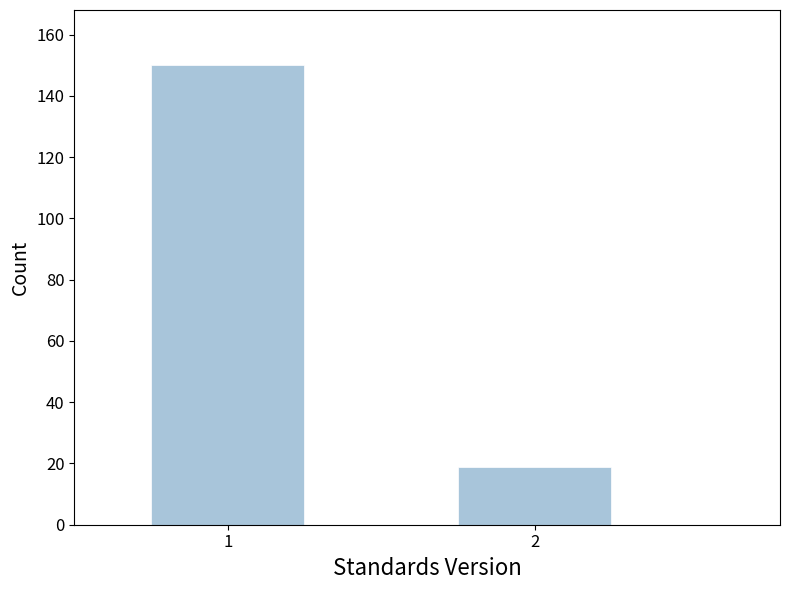

Reading left to right, transcribe all the data shown in this chart.

1=150	2=19